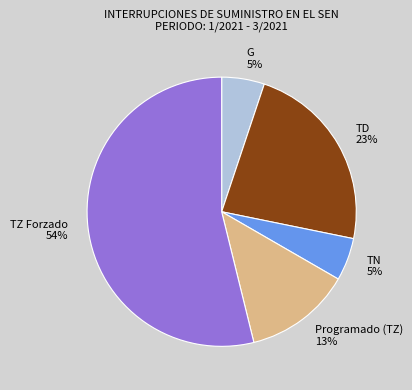

Which category has the biggest portion of the pie?

TZ Forzado 54%